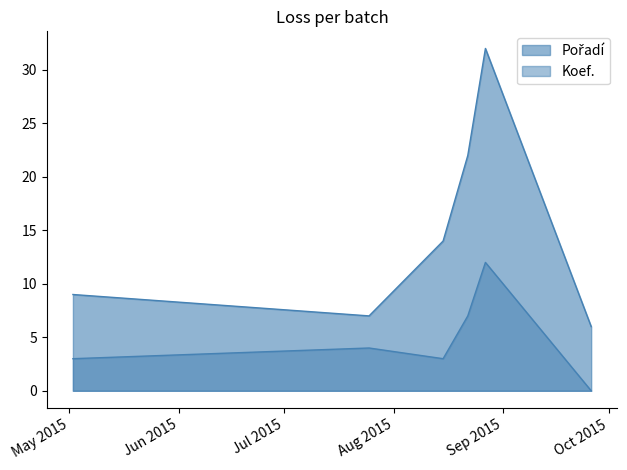

What is the sum of all Pořadí values?

90